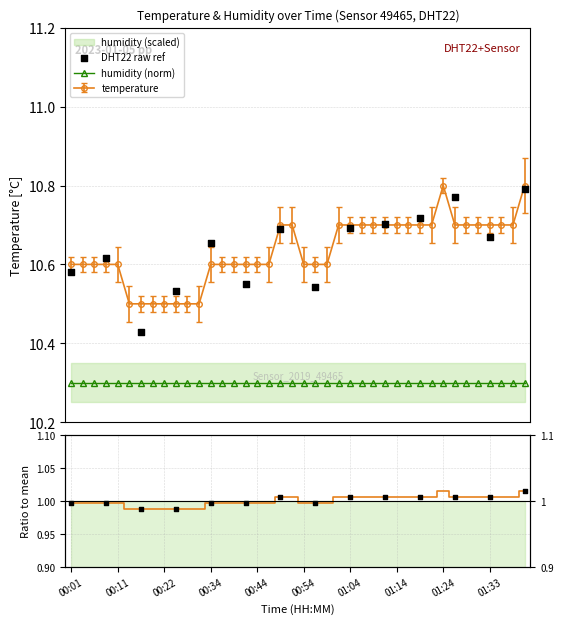

What is the value of the temperature point at the 7th from the left?

10.5